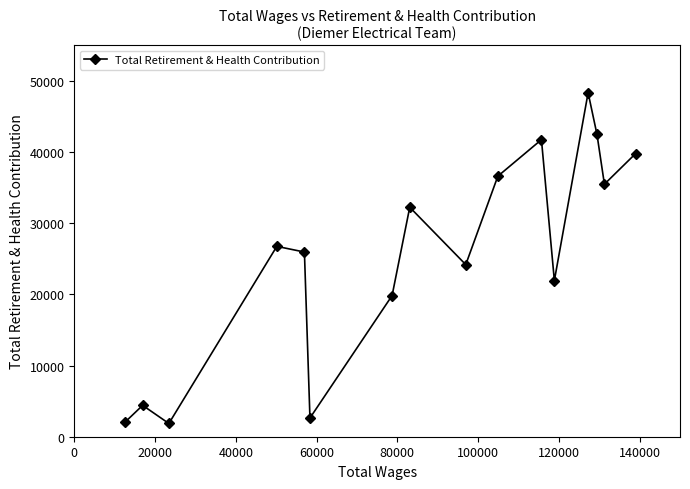

What is the greatest value displayed?

48325